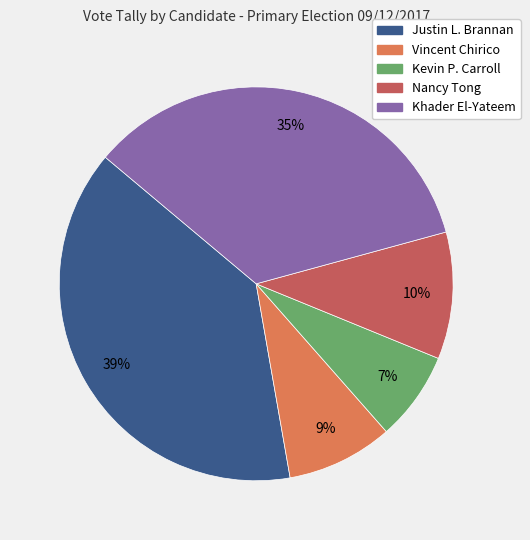

Which slice is the largest?

Justin L. Brannan